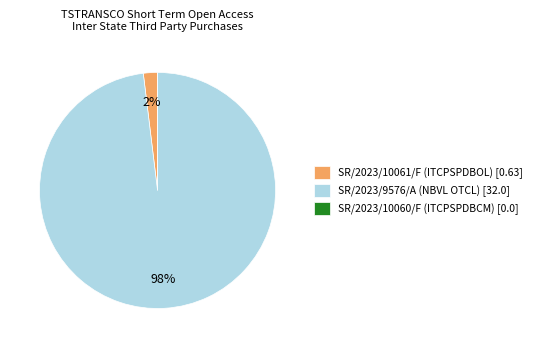

The SR/2023/9576/A (NBVL OTCL) slice represents 98% of the pie. True or false?

True